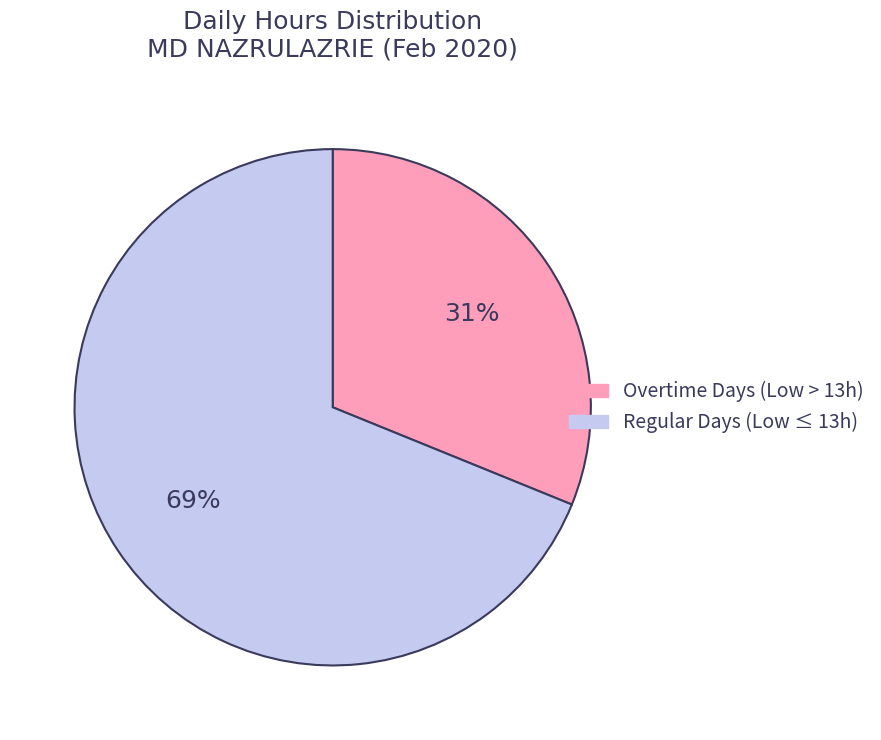

To the nearest percent, what is the average slice percentage?

50%